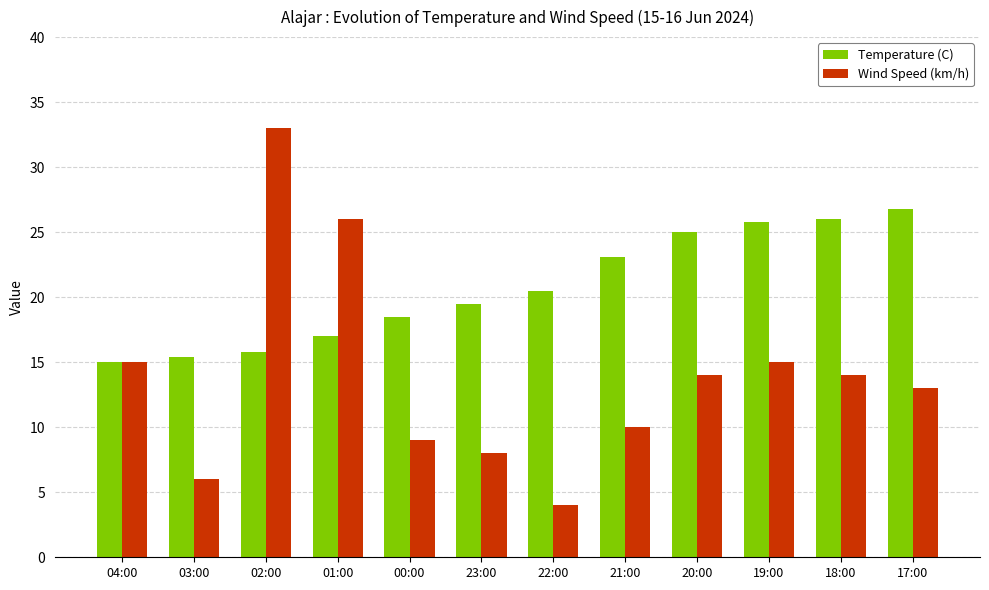

At 01:00, list the series in order from largest to smallest.

Wind Speed (km/h), Temperature (C)